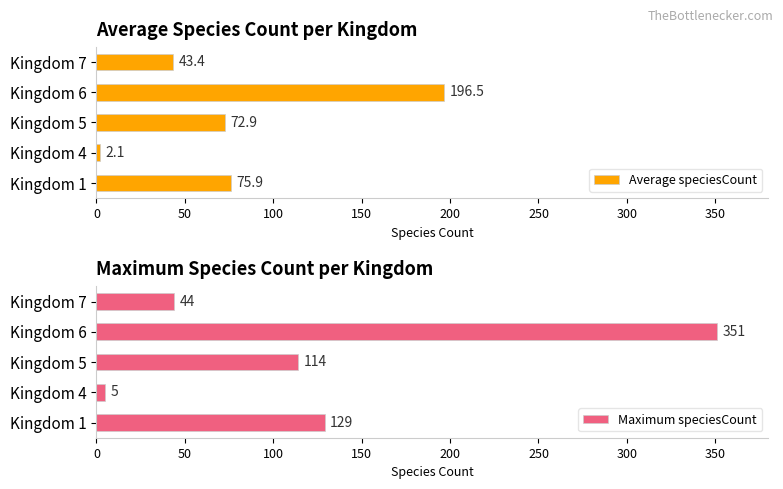

What is the sum of the Average speciesCount values at Kingdom 4 and Kingdom 6?

198.6